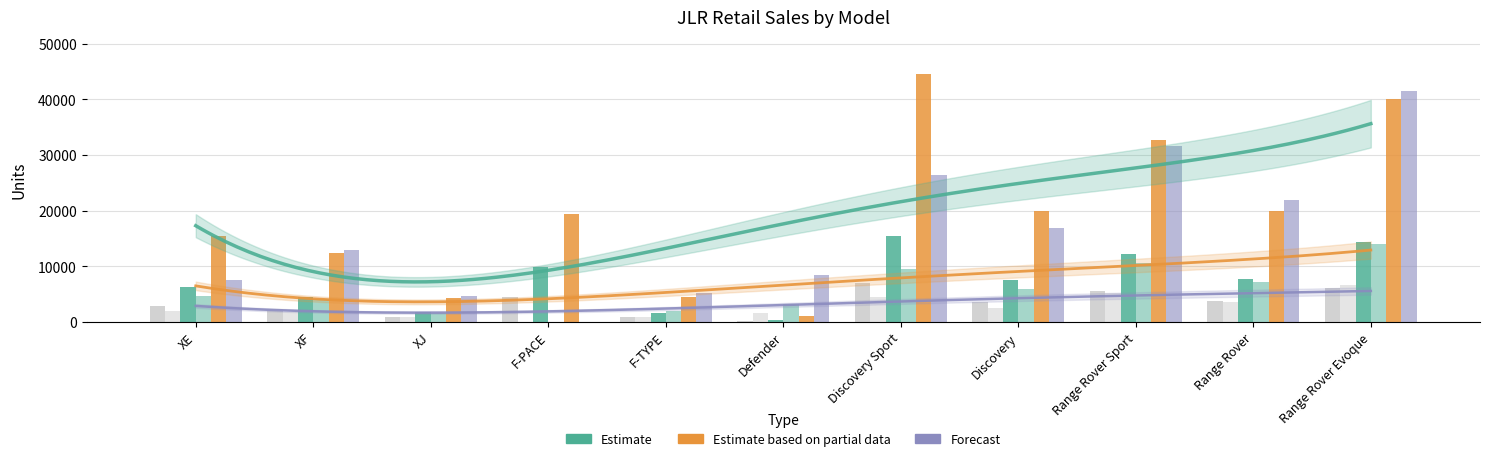

Is it true that QTD 2017 equals 404 at F-TYPE?

False